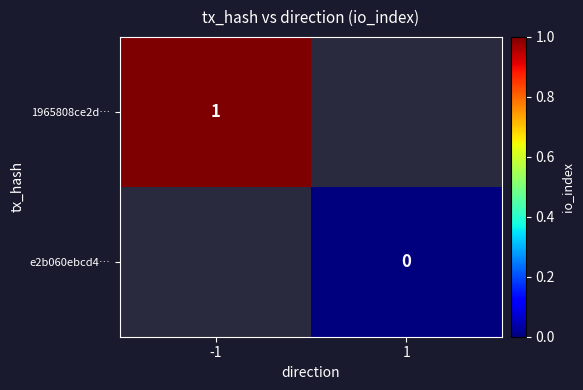

Is it true that 1965808ce2d… equals 1 at -1?

True